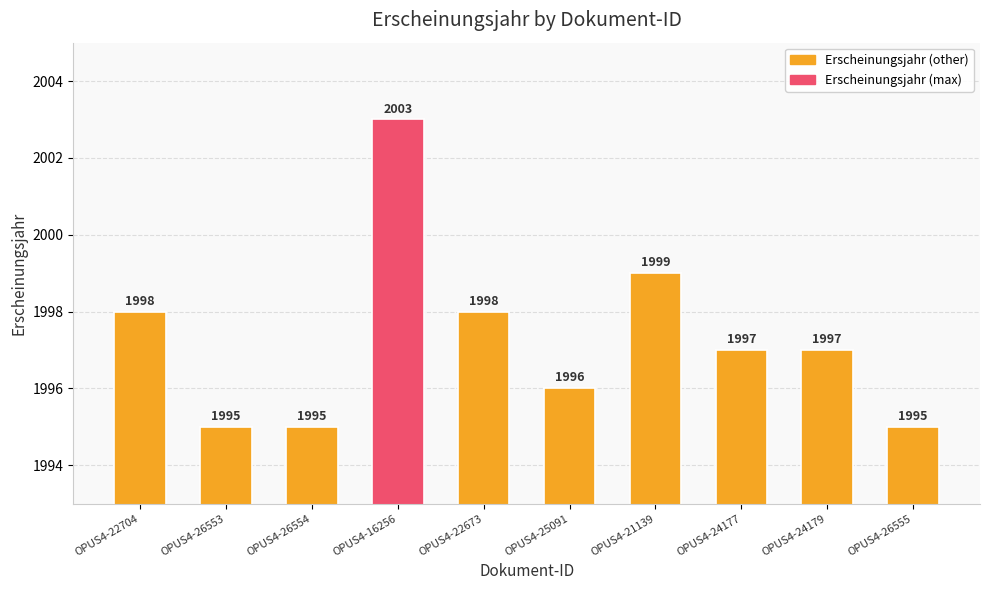

Reading left to right, what are all the values shown in this chart?

1998	1995	1995	2003	1998	1996	1999	1997	1997	1995